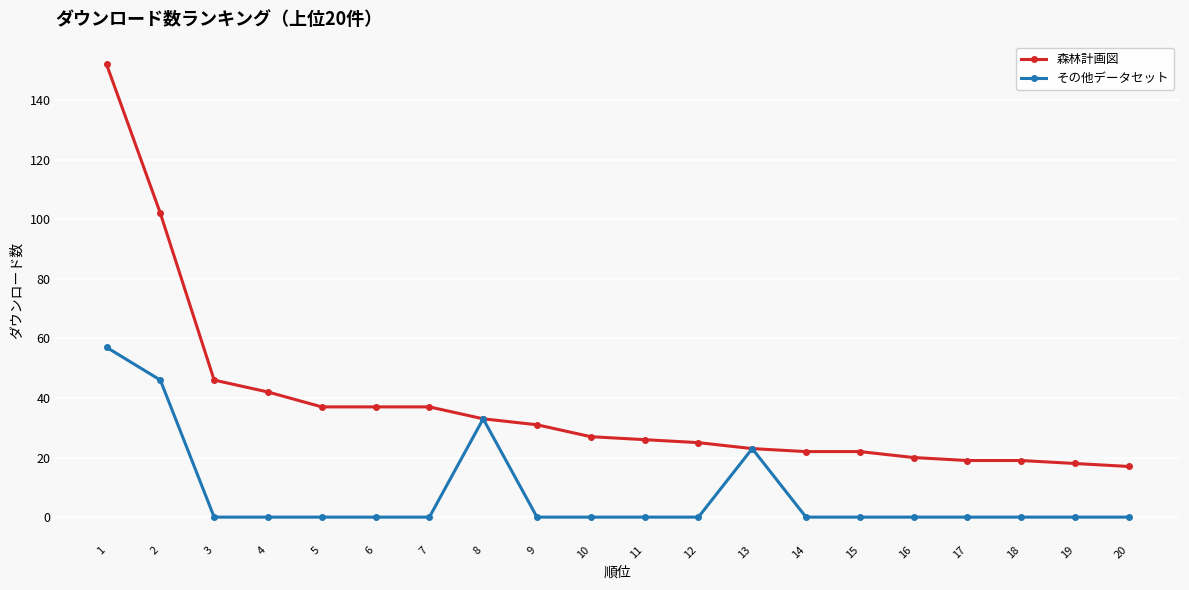

What is the difference between the second highest and minimum values in the 森林計画図 series?

85